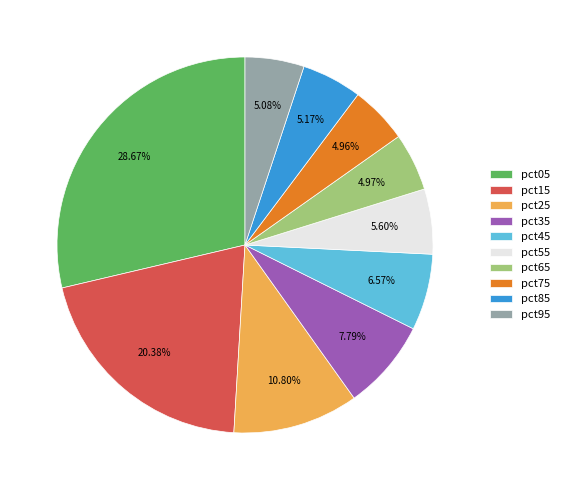

Does pct85 account for over 50% of the chart?

No